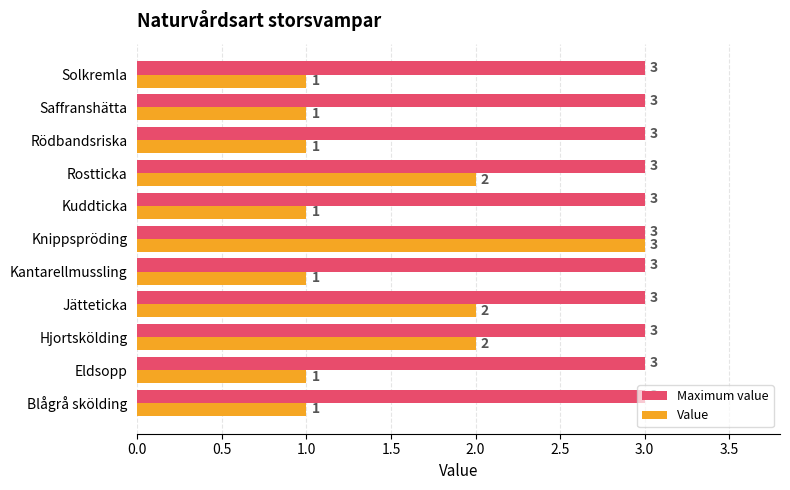

What is the lowest value of the Maximum value series?

3